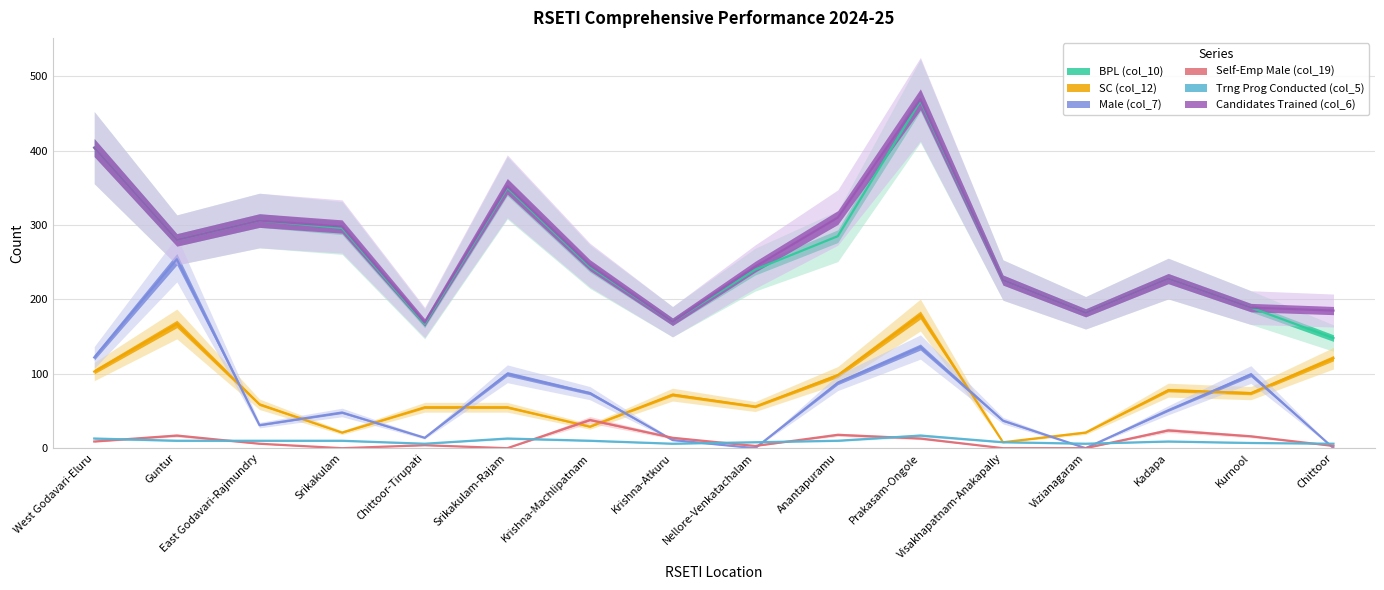

True or false: Trng Prog Conducted (col_5) and BPL (col_10) cross at least once.

False